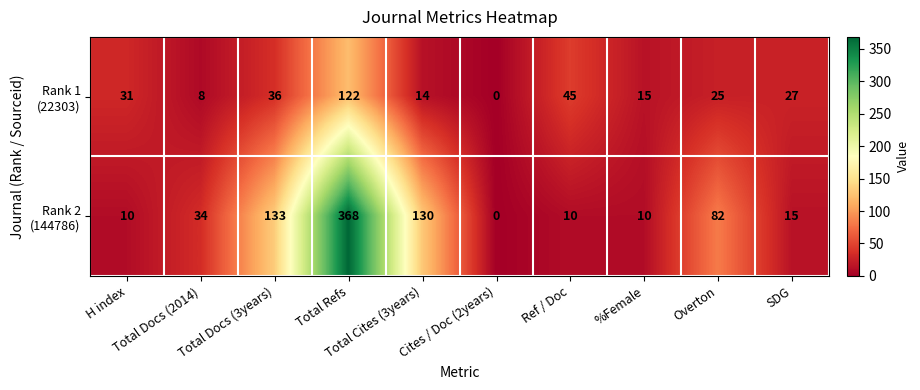

List the series in order of their overall mean, highest first.

Rank 2 (144786), Rank 1 (22303)